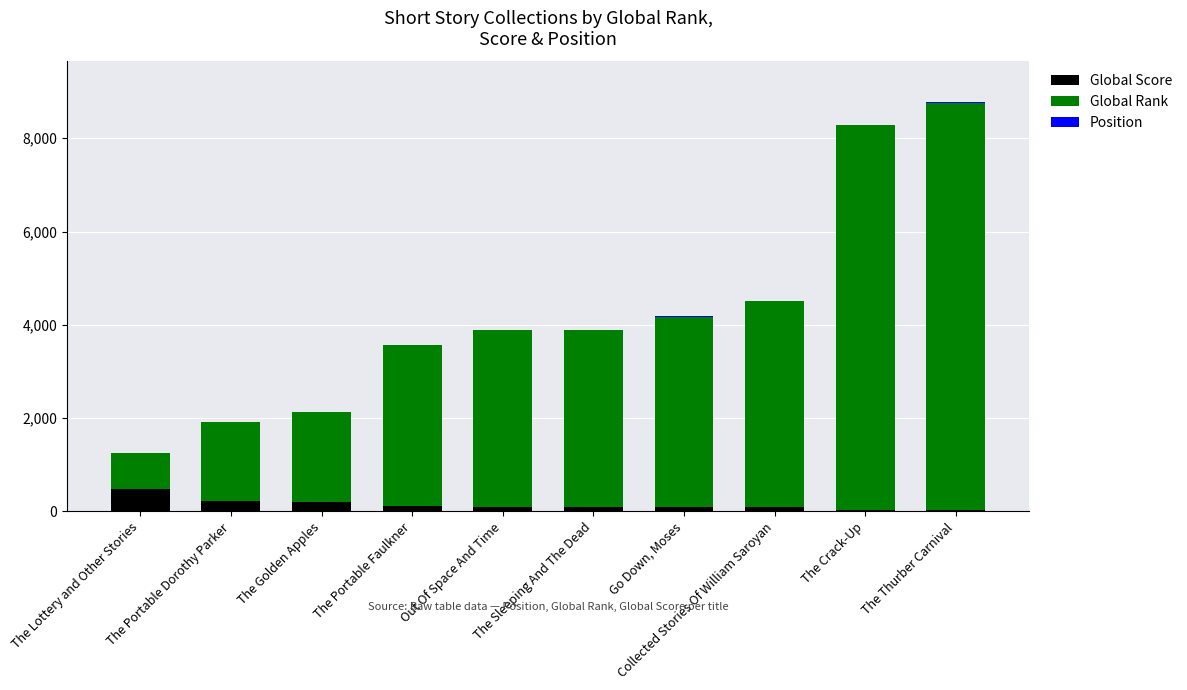

What is the highest value of the Global Score series?

472